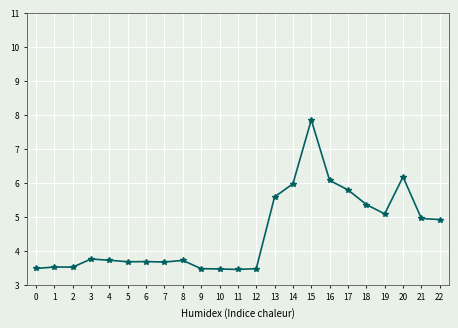

The value at 4 is 2.4. True or false?

False